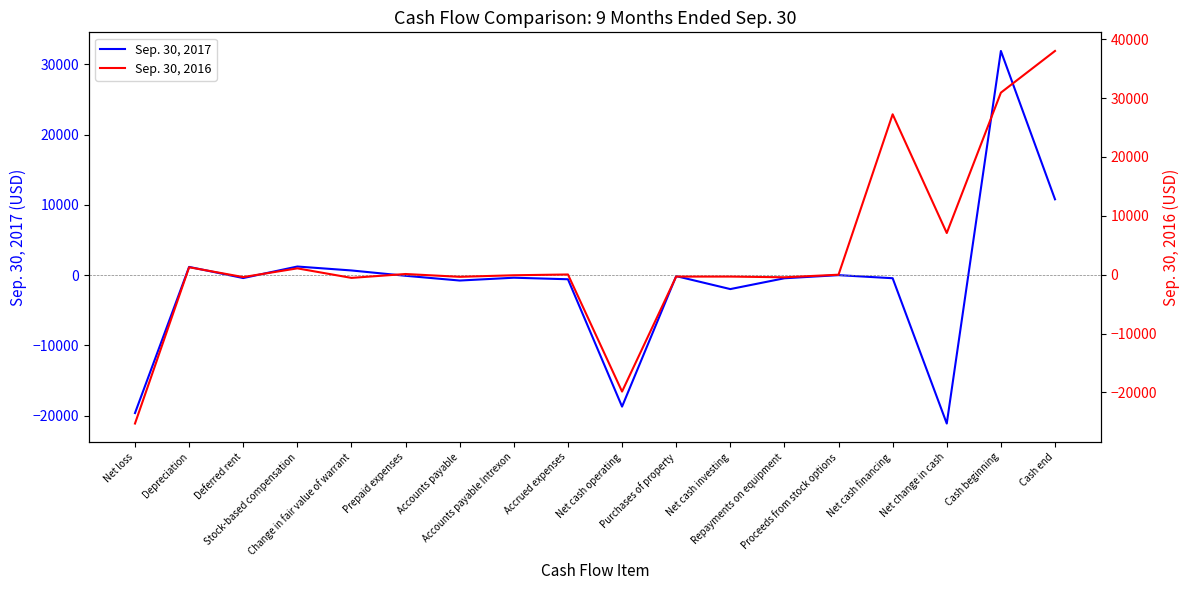

Does the chart display data point markers on the line(s)?

No